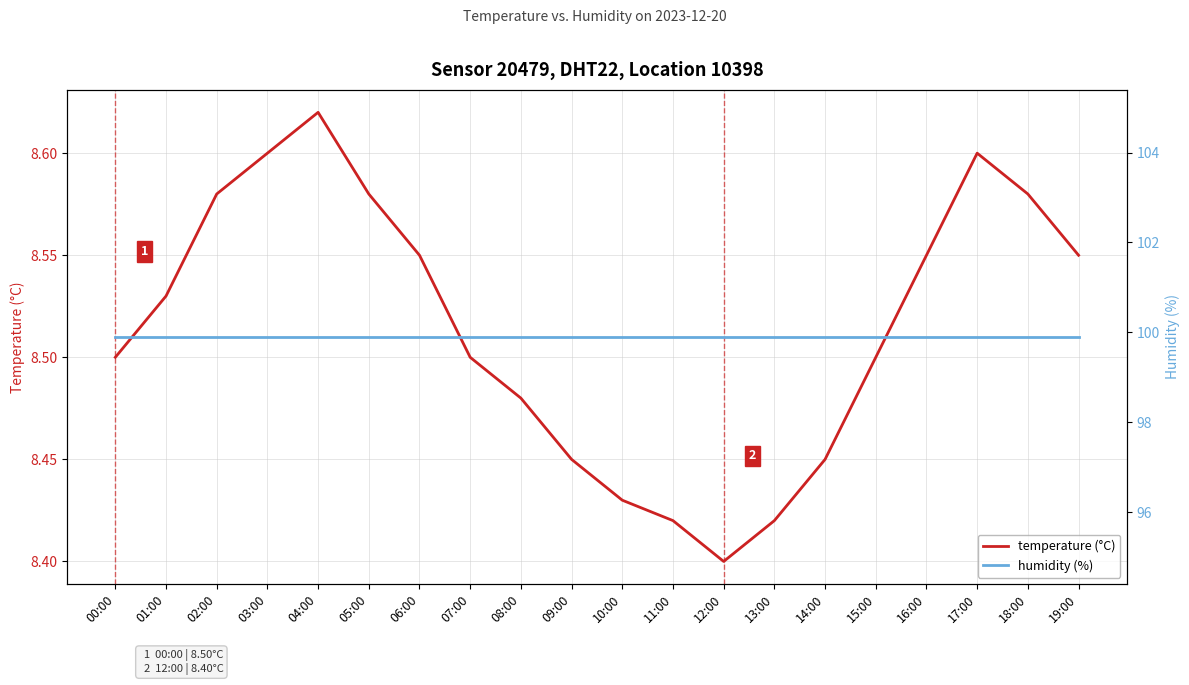

True or false: humidity (%) and temperature (°C) cross at least once.

False